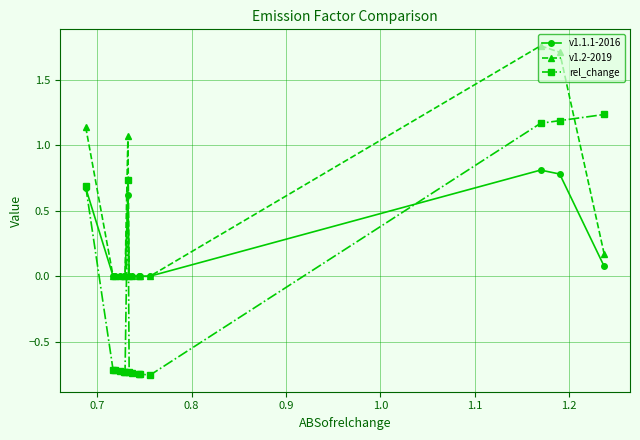

At how many categories does at least one series exceed 1?

5